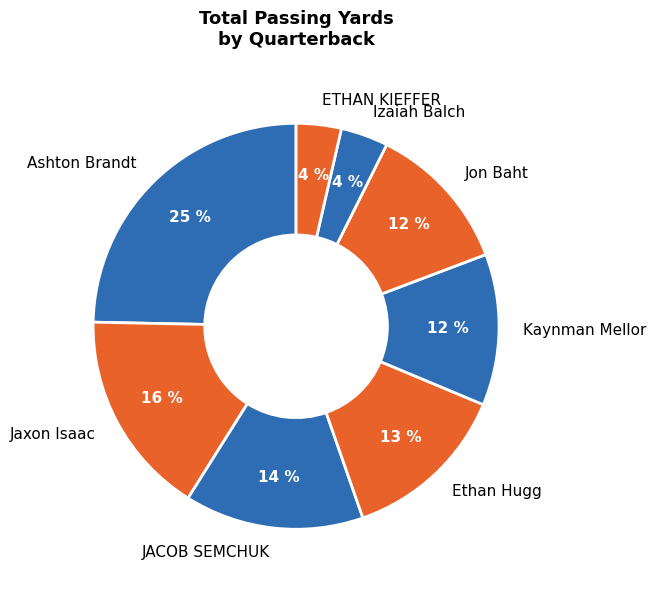

Combined, do Jon Baht and Ethan Hugg account for over 50%?

No